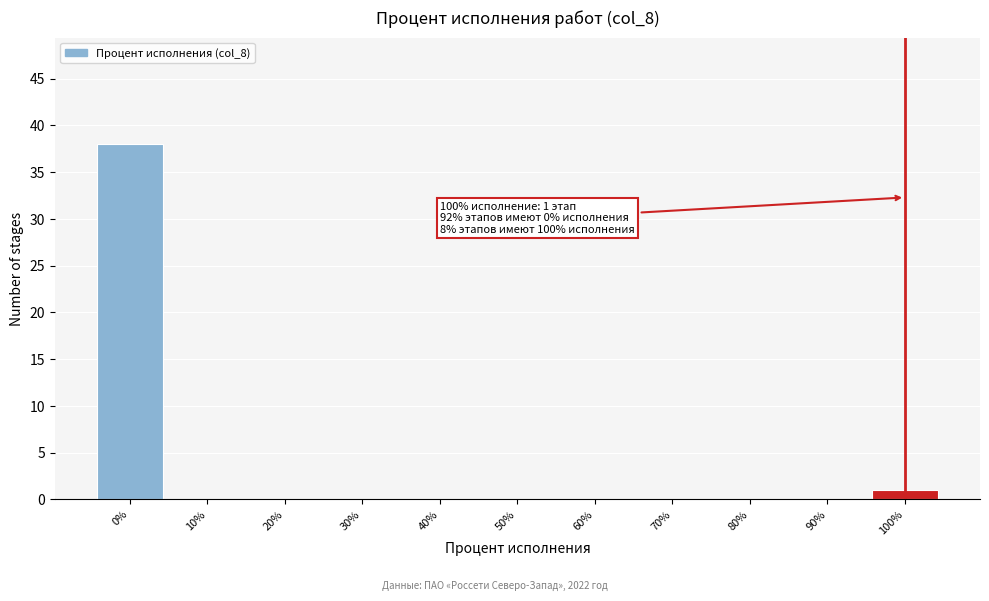

Over which range of the x-axis is the bar tallest?

-5 to 5